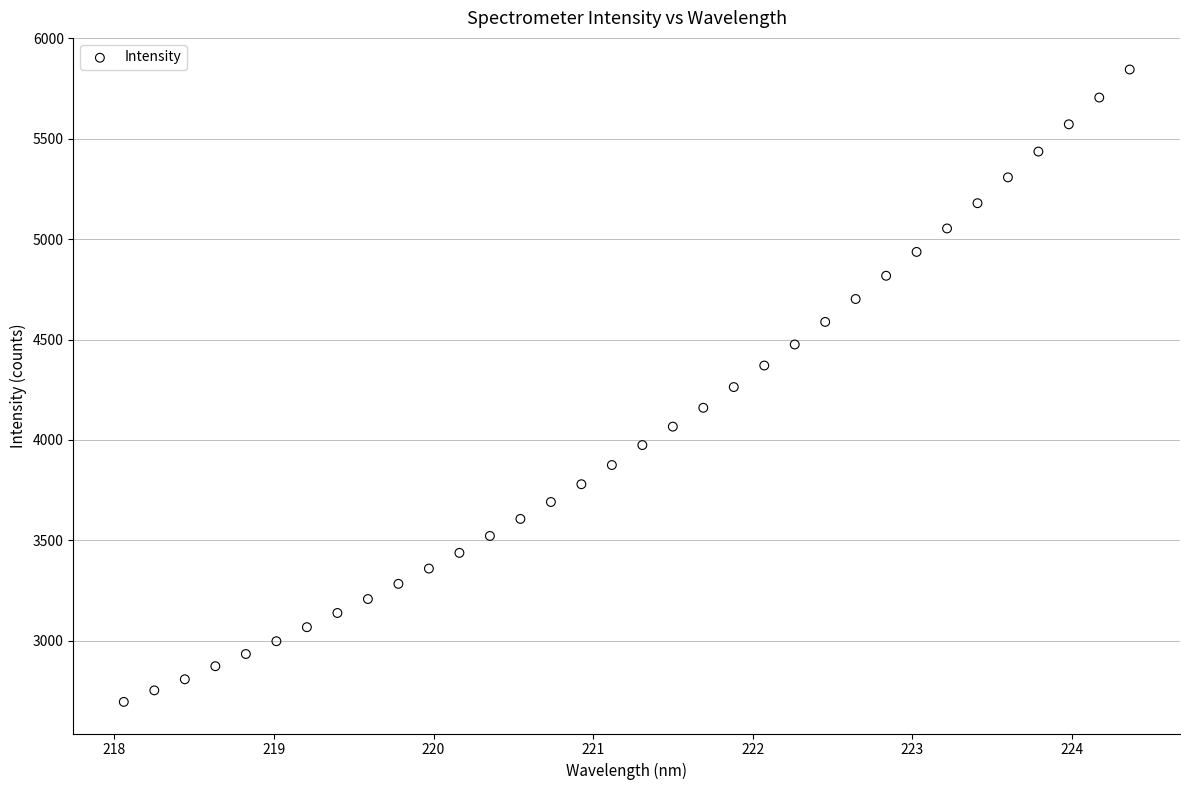

What is the range of X values (max minus min)?

6.3